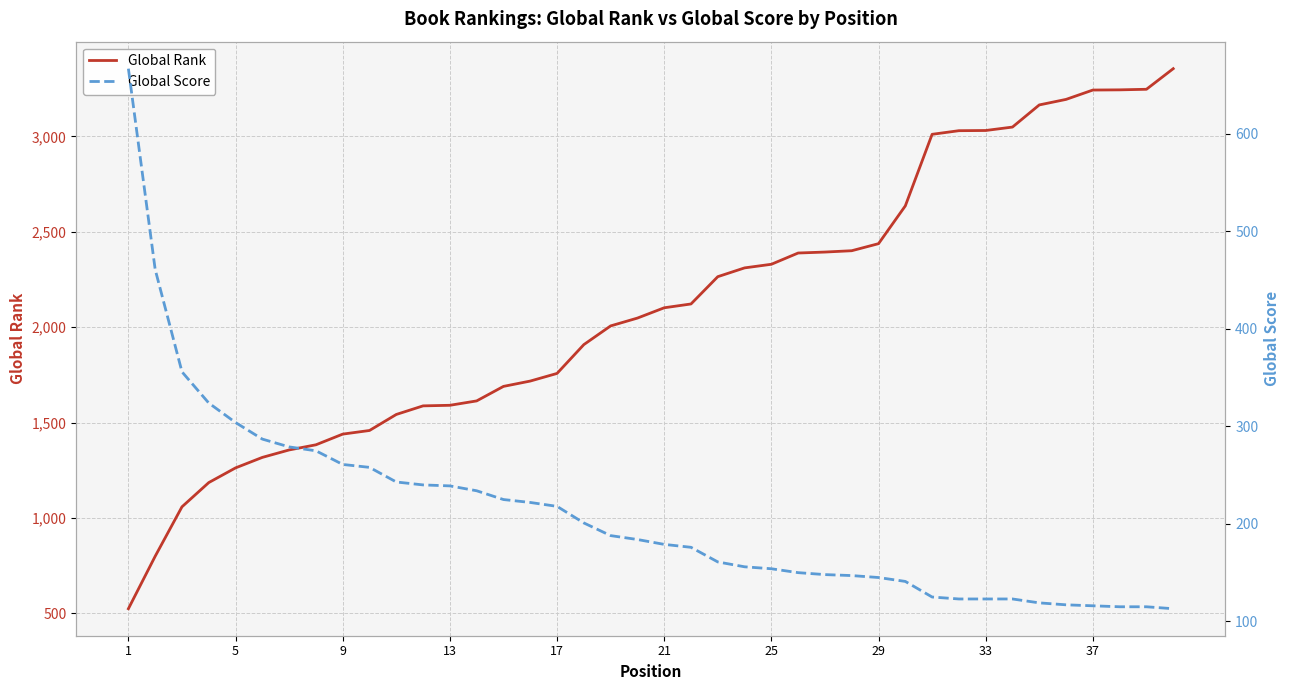

What is the highest value of the Global Score series?

667